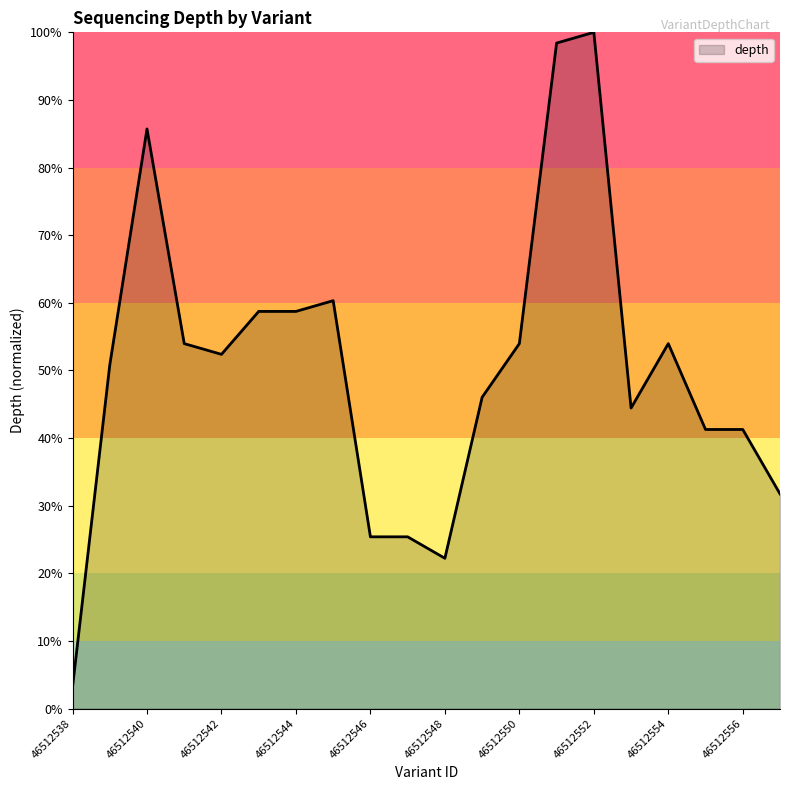

What is the maximum value shown in the chart?

100.0